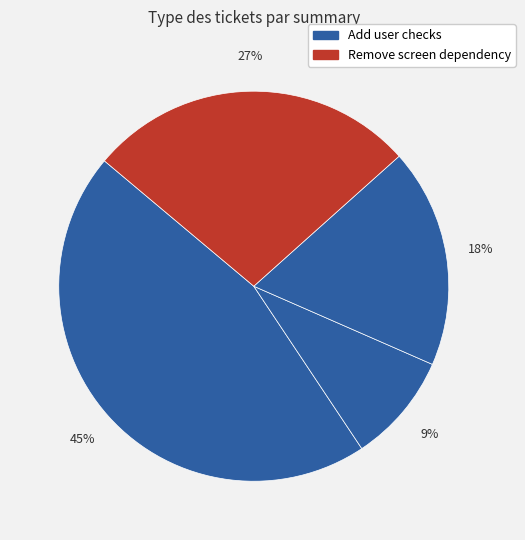

Count the number of slices in the pie.

4